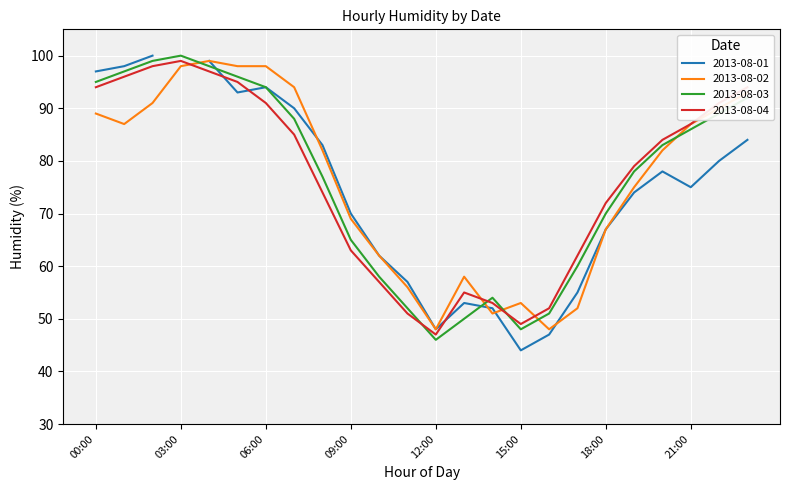

Is the value of 2013-08-04 at 21:00 greater than the value of 2013-08-02 at 13:00?

Yes